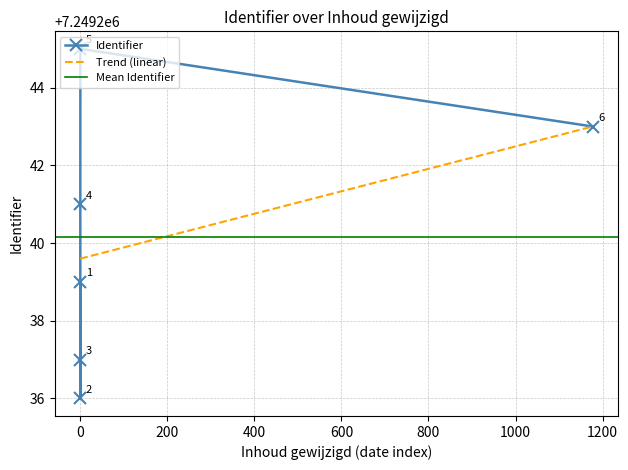

Approximately how many times larger is the value at 2022-09-08 11:58:59 compared to 2022-07-21 10:32:47?

1.0